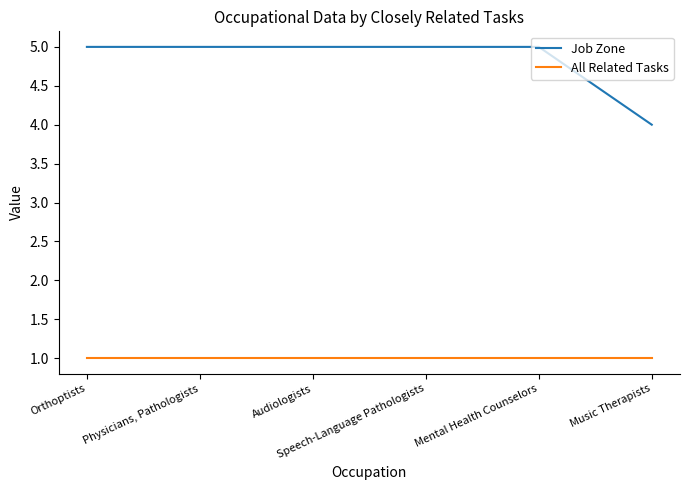

What is the greatest value displayed?

5